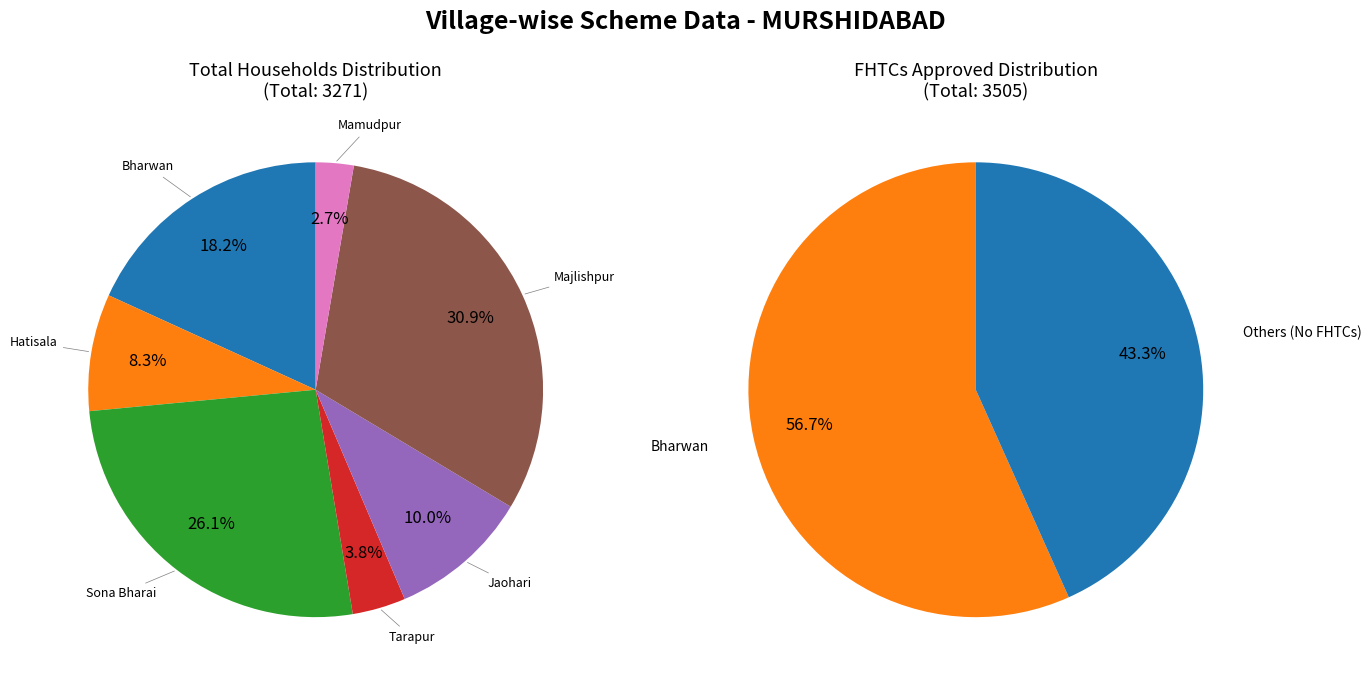

What is the largest slice in the pie chart?

Bharwan